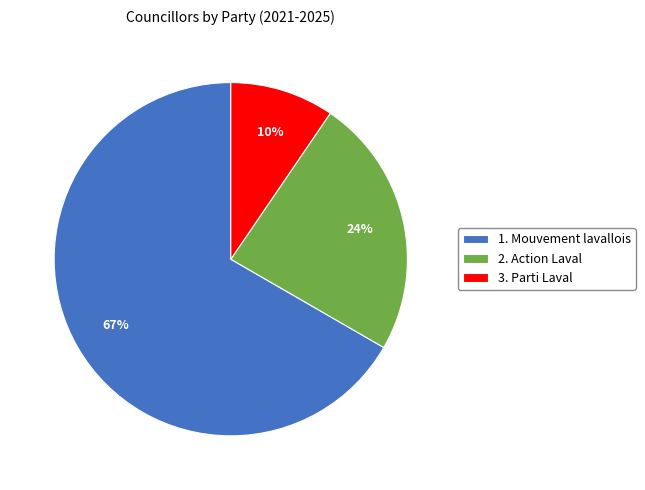

What is the smallest slice in the pie chart?

3. Parti Laval